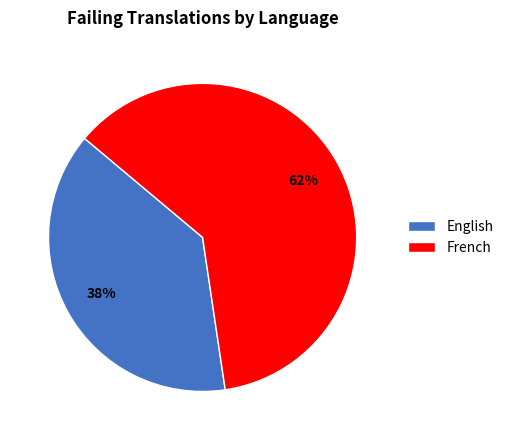

Approximately how many times larger is the value at English compared to French?

0.6